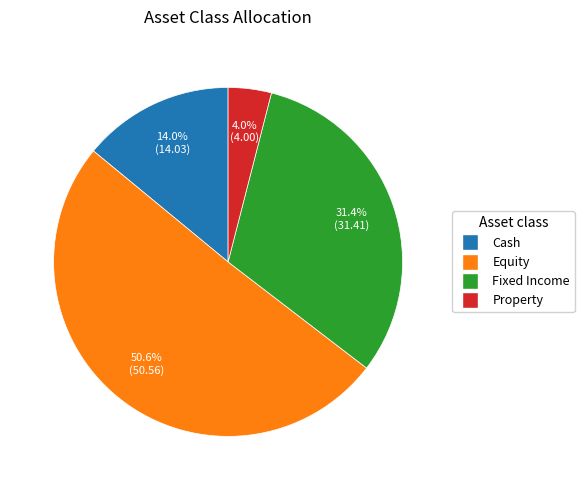

Which has a higher value, Cash or Property?

Cash